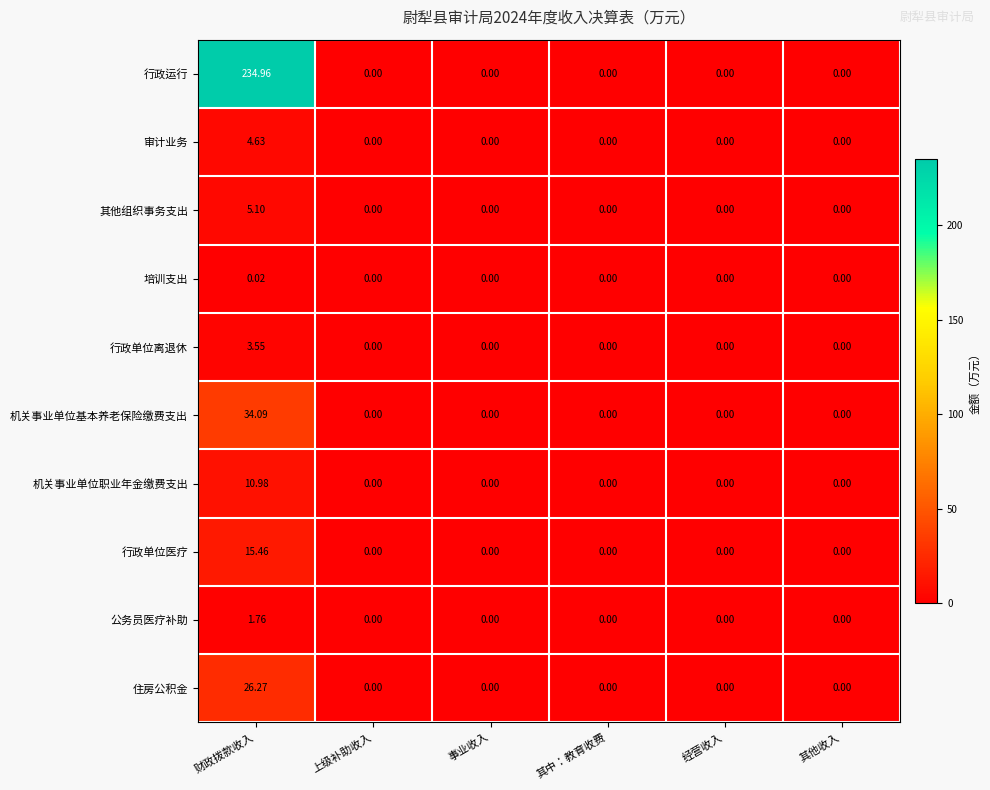

List the series in order of their peak value, lowest first.

培训支出, 公务员医疗补助, 行政单位离退休, 审计业务, 其他组织事务支出, 机关事业单位职业年金缴费支出, 行政单位医疗, 住房公积金, 机关事业单位基本养老保险缴费支出, 行政运行